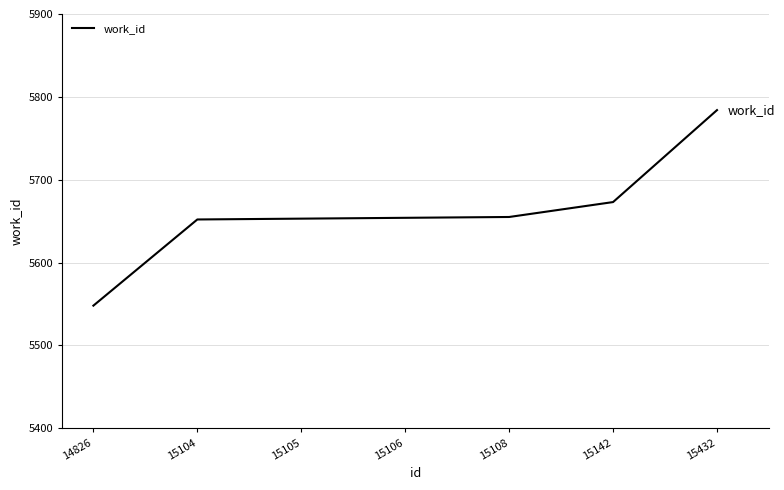

Read the value at 15142, to the nearest 50.

5650